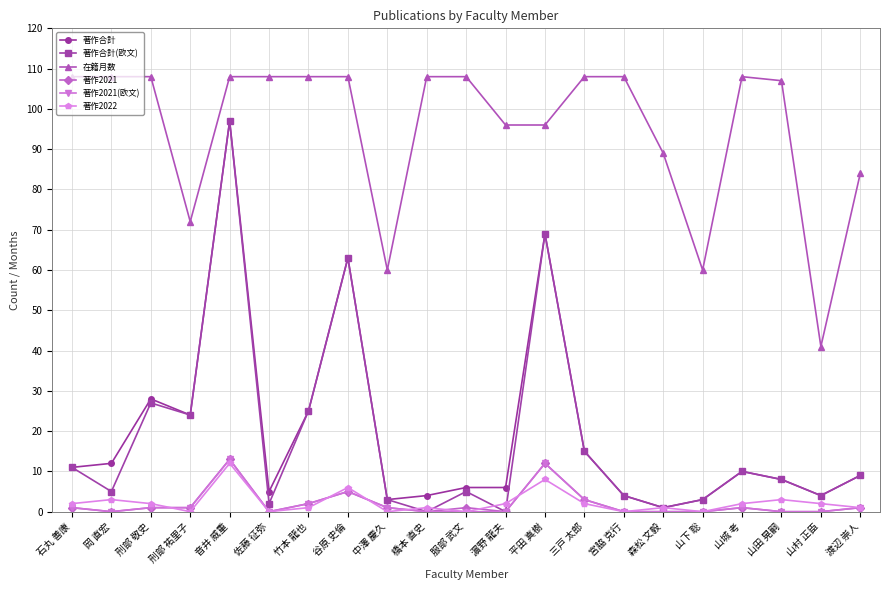

Where is 著作2021(欧文) nearest to the value 6?

谷原 史倫